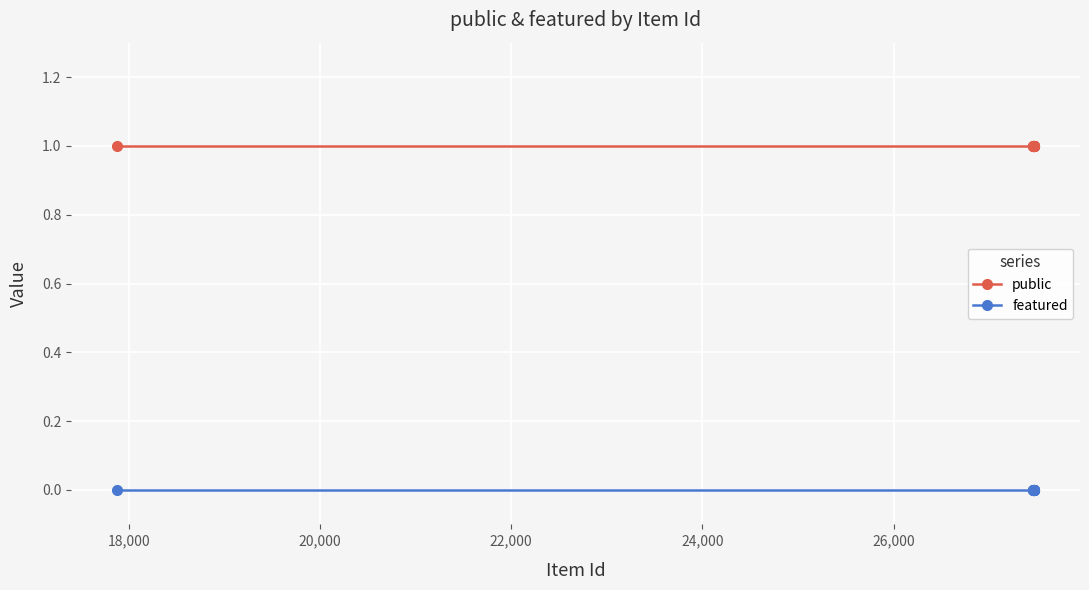

What is the value of the public point at the 10th from the left?

1